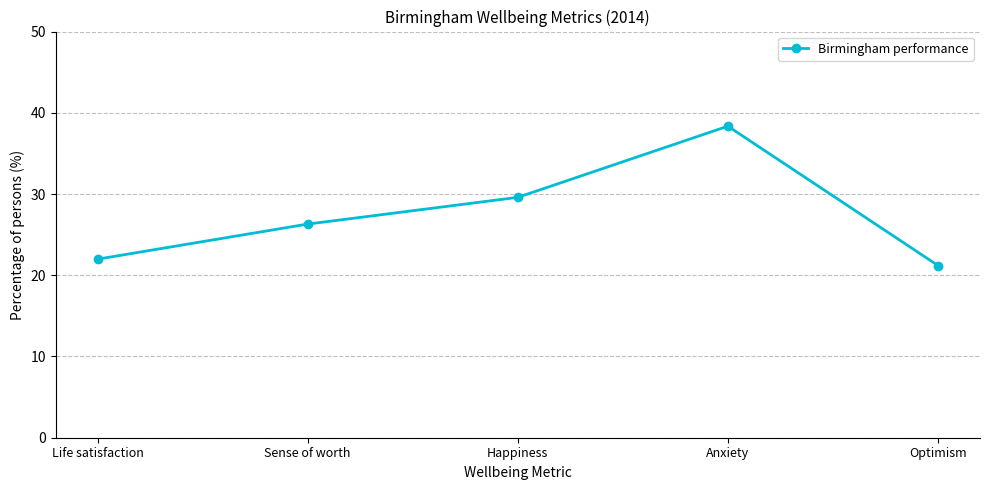

Is it true that the value at Anxiety is 38.4?

True